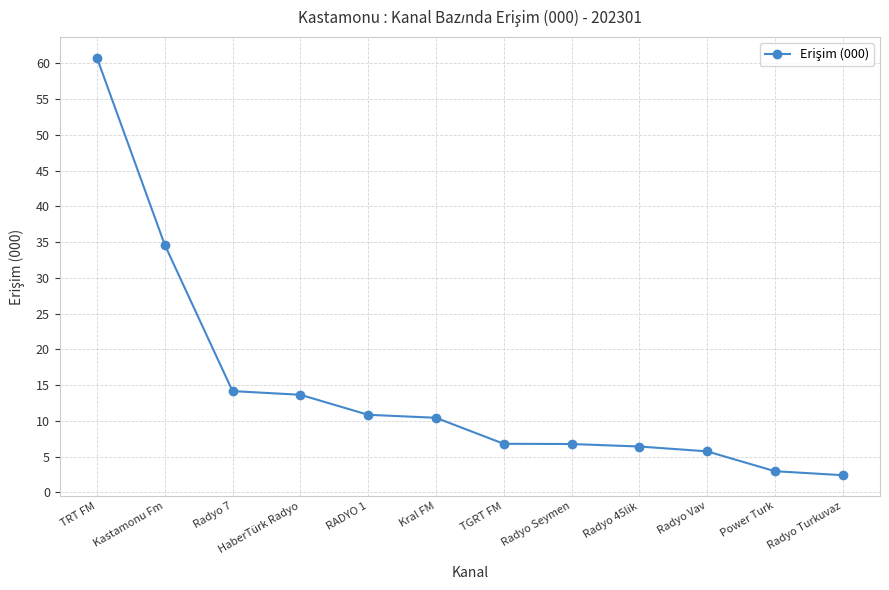

Count the number of categories in the chart.

12